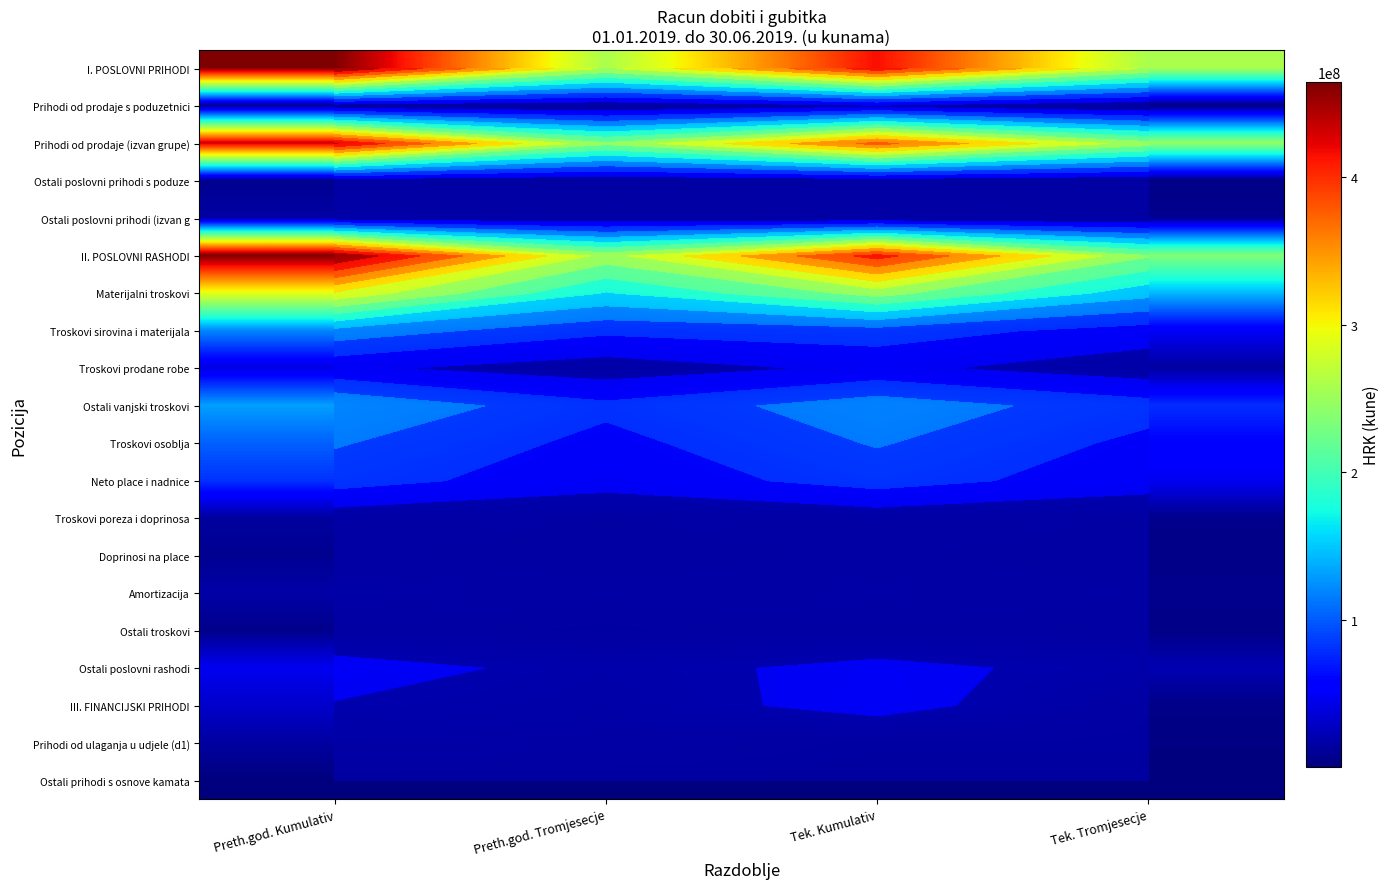

What is the maximum value shown in the chart?

464493540